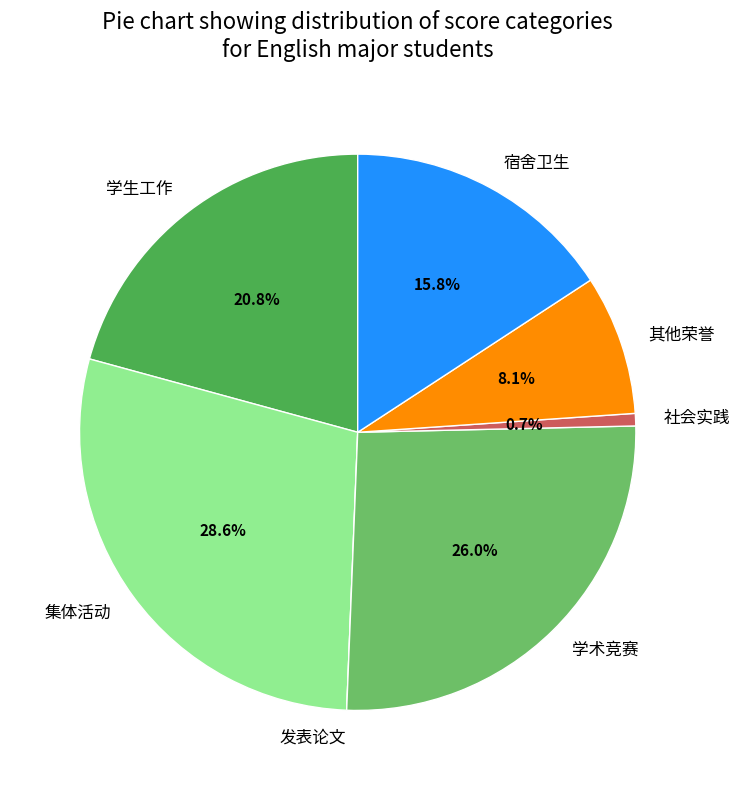

To the nearest percent, what percentage of the pie is 社会实践?

1%